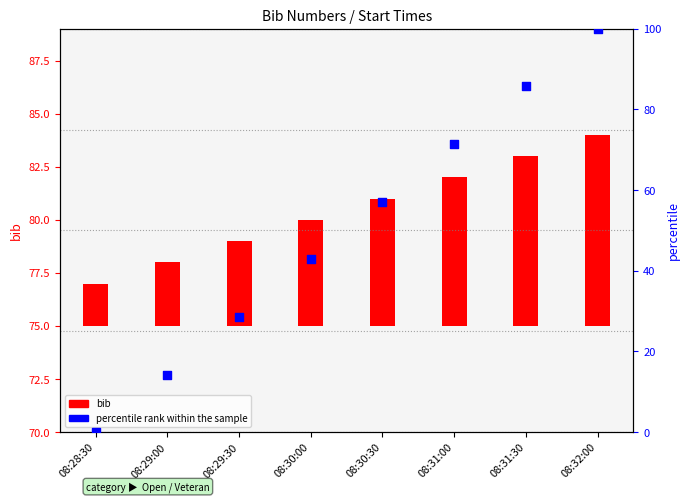

Which series contains the highest Y value?

percentile rank within the sample